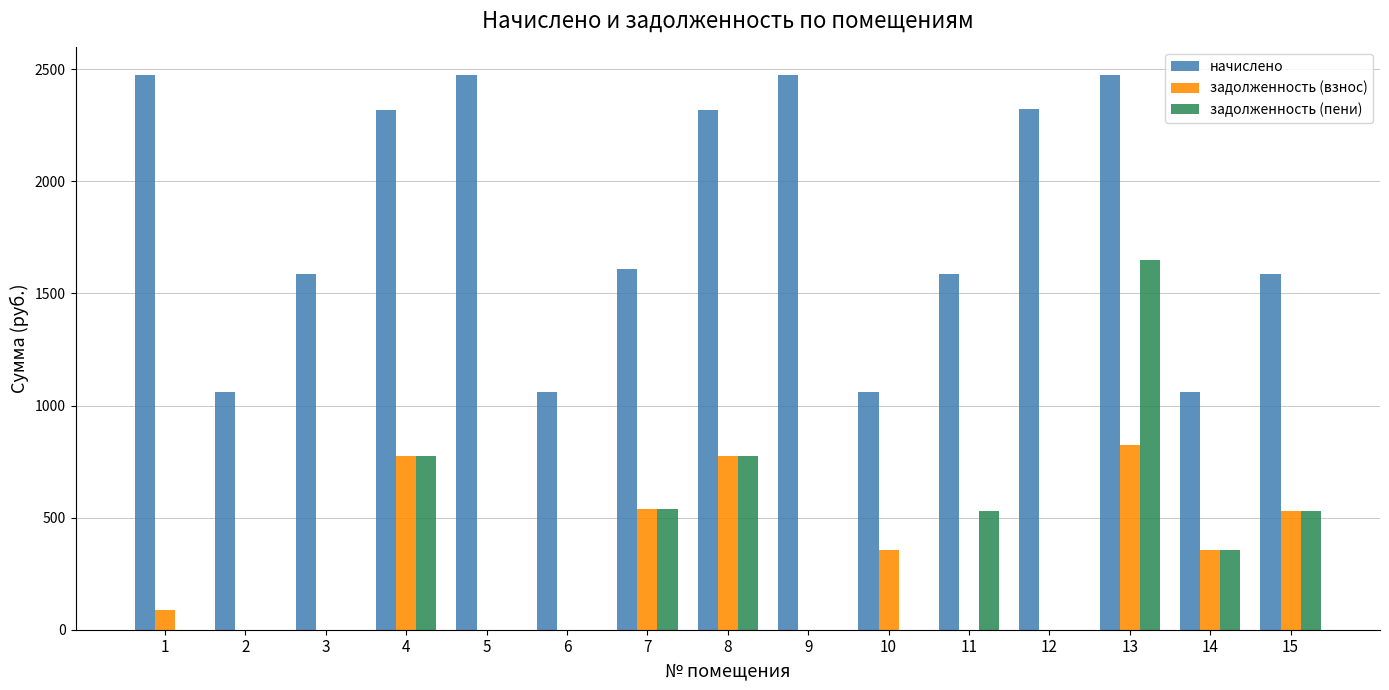

The value of задолженность (пени) at 2 is 0.0. True or false?

True